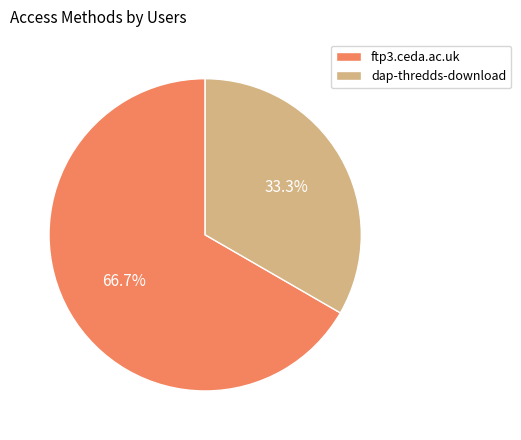

How many slices are in this pie chart?

2